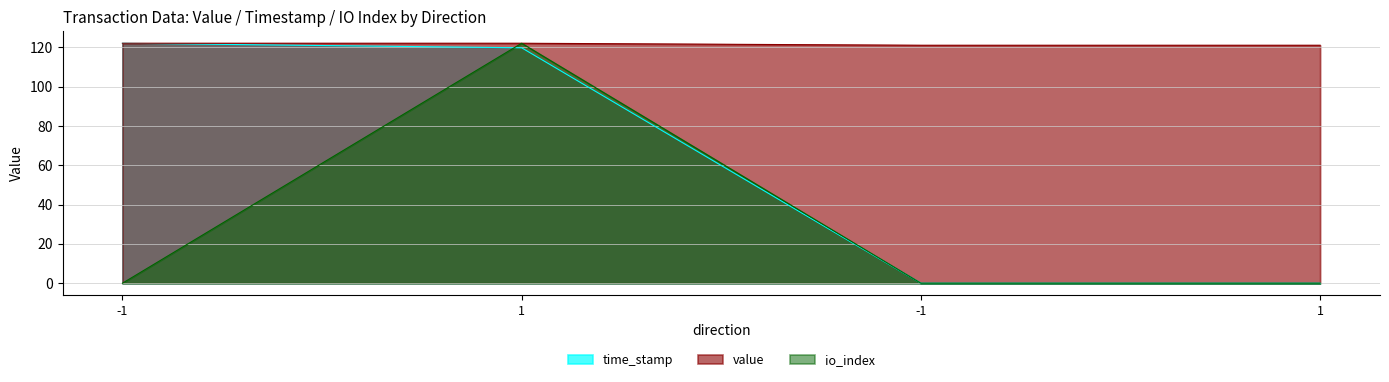

Is the value of io_index at 1 greater than the value of time_stamp at -1?

No